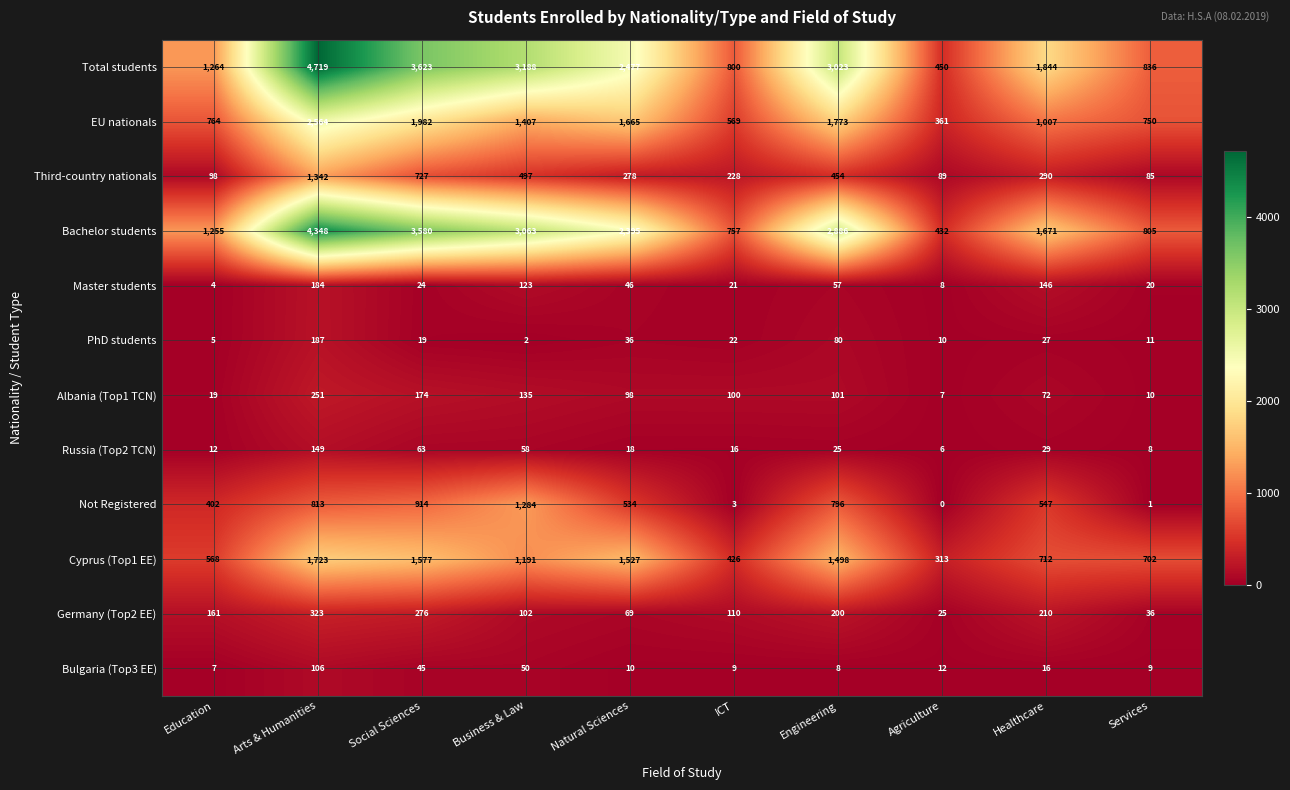

Which category has the highest value in the Cyprus (Top1 EE) series?

Arts & Humanities